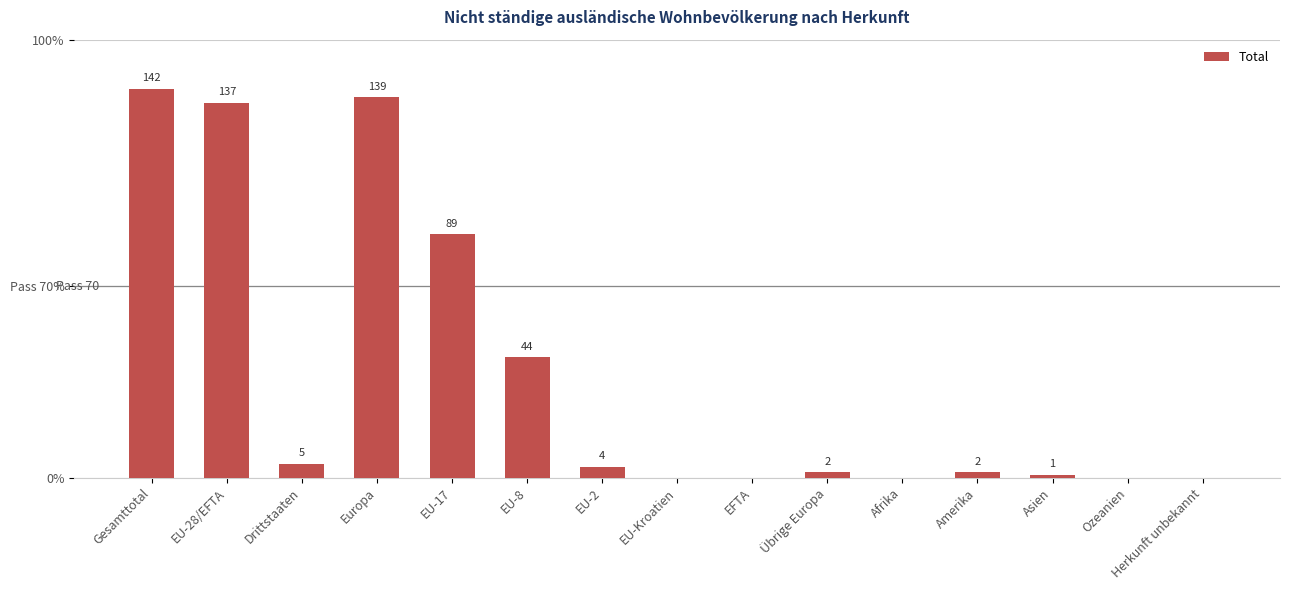

What is the value of the 4th bar from the left?

139